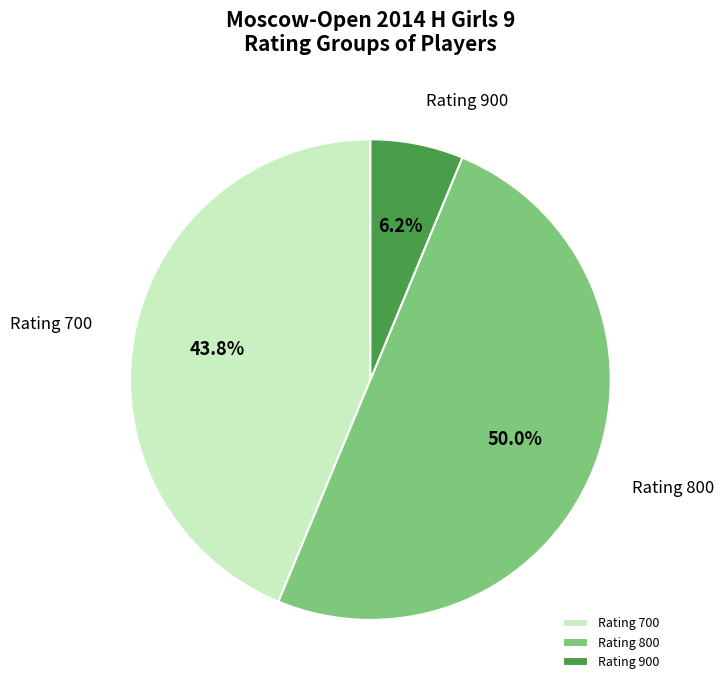

Does Rating 900 account for over 50% of the chart?

No